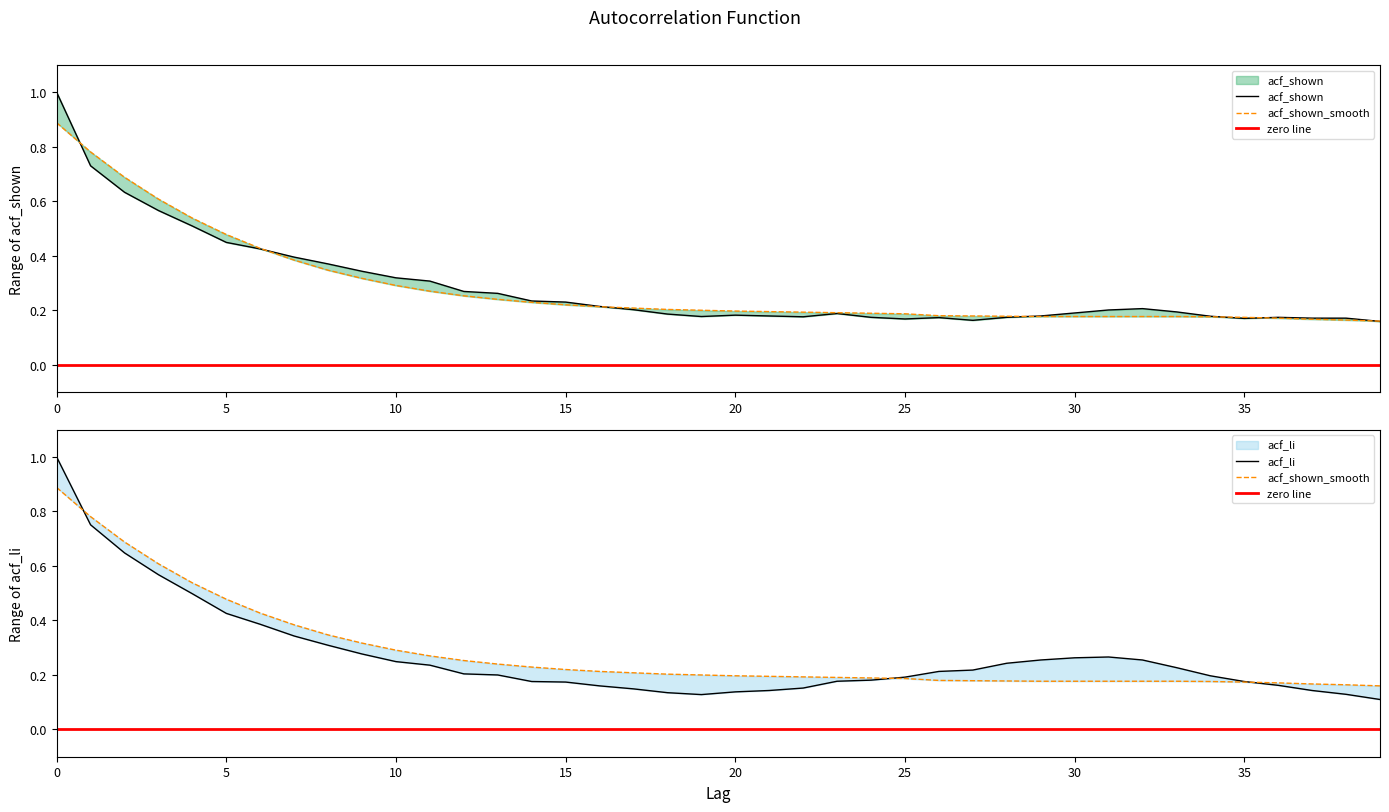

What are all the series names shown in the legend?

acf_shown, acf_shown_smooth, acf_li